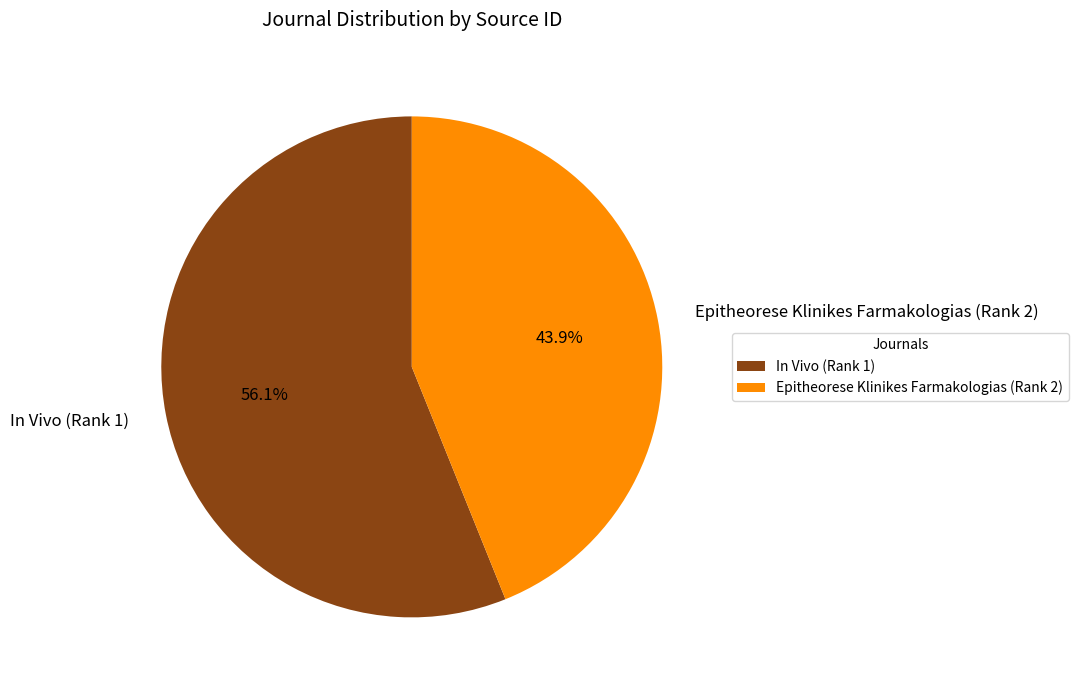

To the nearest percent, what portion does In Vivo (Rank 1) represent?

56%